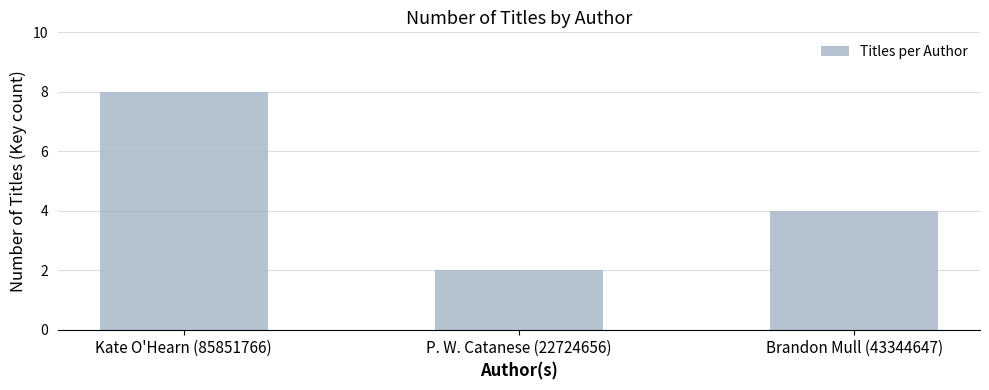

What is the value of the 3rd bar from the left?

4